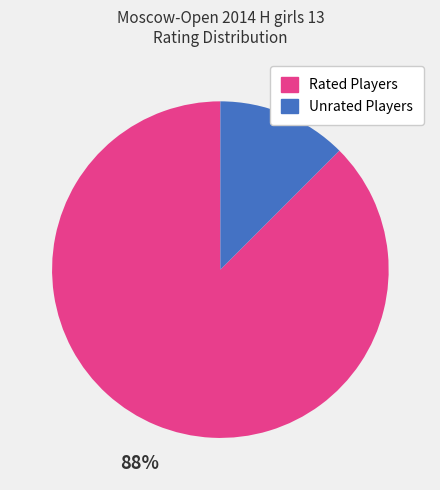

To the nearest percent, what is the average slice percentage?

50%